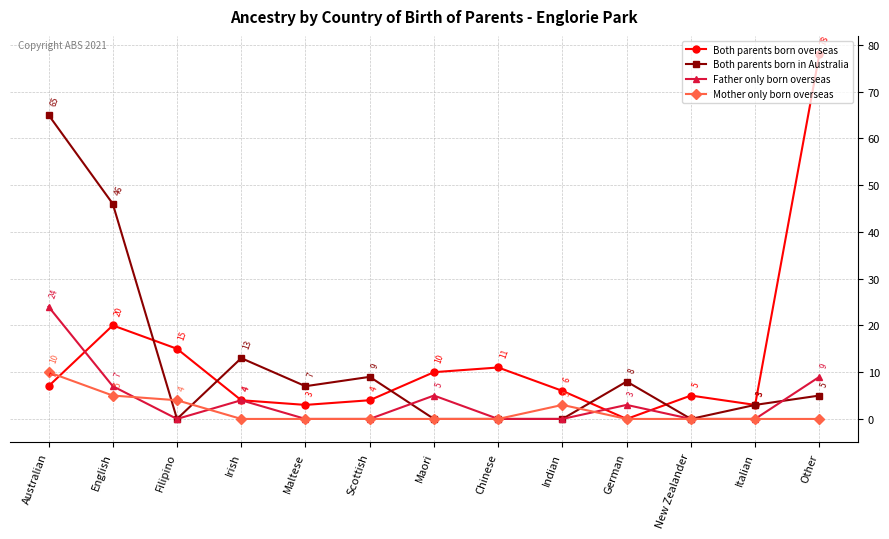

What is the maximum value shown in the chart?

78